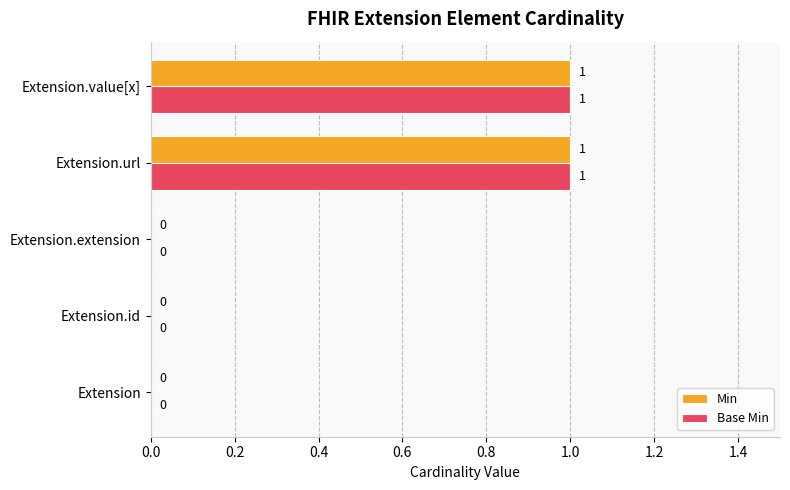

The Min series shows -1 at Extension.extension. True or false?

False